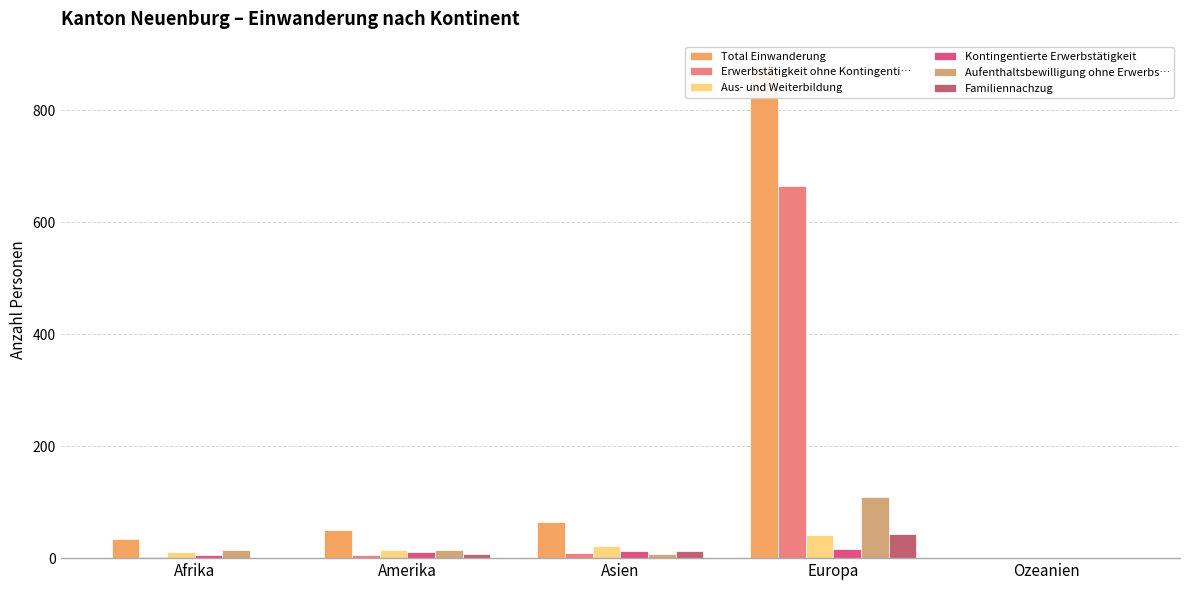

Reading right to left, list all the values displayed in this chart.

Total Einwanderung: Ozeanien=1	Europa=879	Asien=64	Amerika=51	Afrika=34
Erwerbstätigkeit ohne Kontingenti…: Ozeanien=0	Europa=665	Asien=9	Amerika=5	Afrika=2
Aus- und Weiterbildung: Ozeanien=1	Europa=42	Asien=22	Amerika=14	Afrika=11
Kontingentierte Erwerbstätigkeit: Ozeanien=0	Europa=17	Asien=13	Amerika=11	Afrika=6
Aufenthaltsbewilligung ohne Erwerbs…: Ozeanien=0	Europa=109	Asien=8	Amerika=14	Afrika=14
Familiennachzug: Ozeanien=0	Europa=44	Asien=12	Amerika=7	Afrika=1